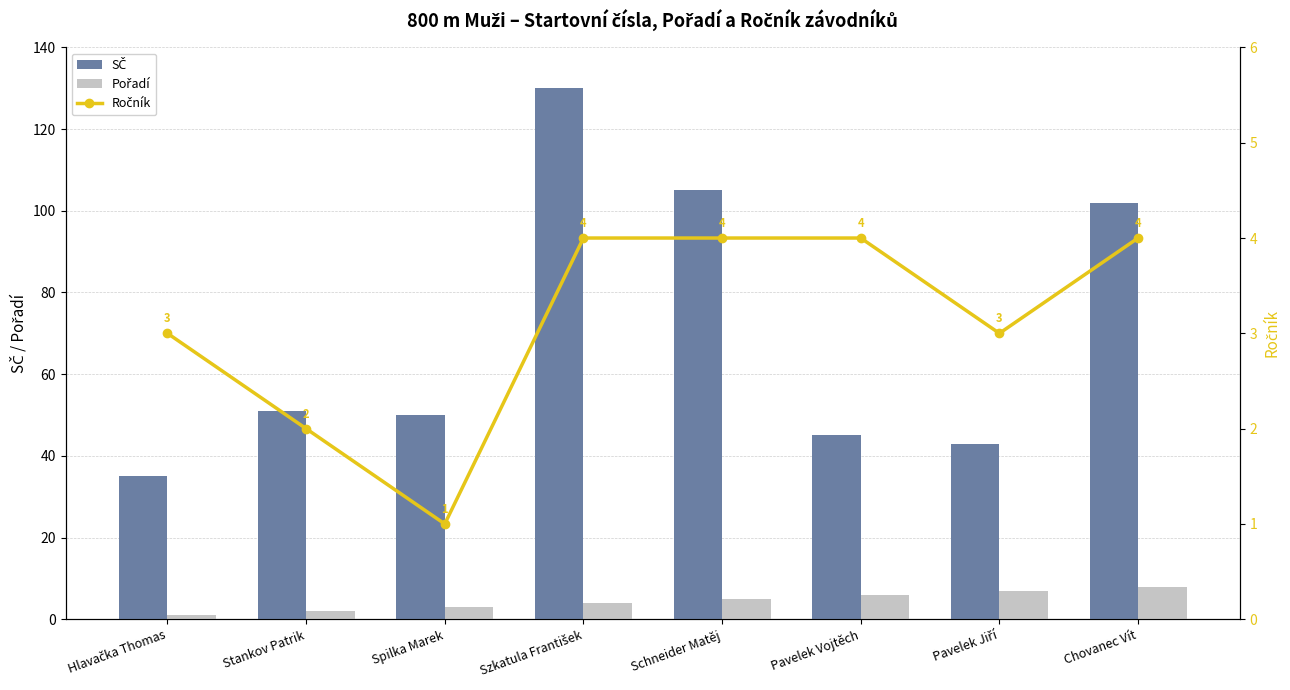

Reading left to right, list all the values displayed in this chart.

SČ: Hlavačka Thomas=35	Stankov Patrik=51	Spilka Marek=50	Szkatula František=130	Schneider Matěj=105	Pavelek Vojtěch=45	Pavelek Jiří=43	Chovanec Vít=102
Pořadí: Hlavačka Thomas=1	Stankov Patrik=2	Spilka Marek=3	Szkatula František=4	Schneider Matěj=5	Pavelek Vojtěch=6	Pavelek Jiří=7	Chovanec Vít=8
Ročník: Hlavačka Thomas=3	Stankov Patrik=2	Spilka Marek=1	Szkatula František=4	Schneider Matěj=4	Pavelek Vojtěch=4	Pavelek Jiří=3	Chovanec Vít=4